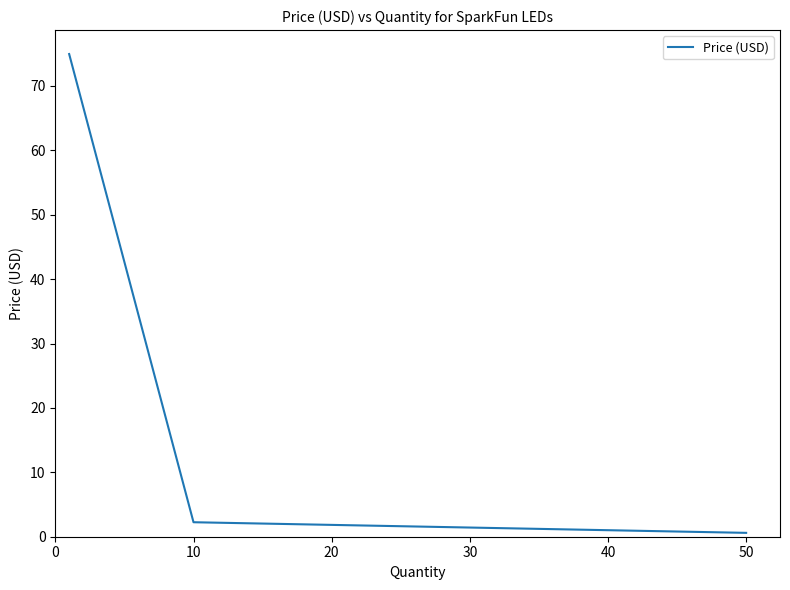

What is the minimum value shown in the chart?

0.6